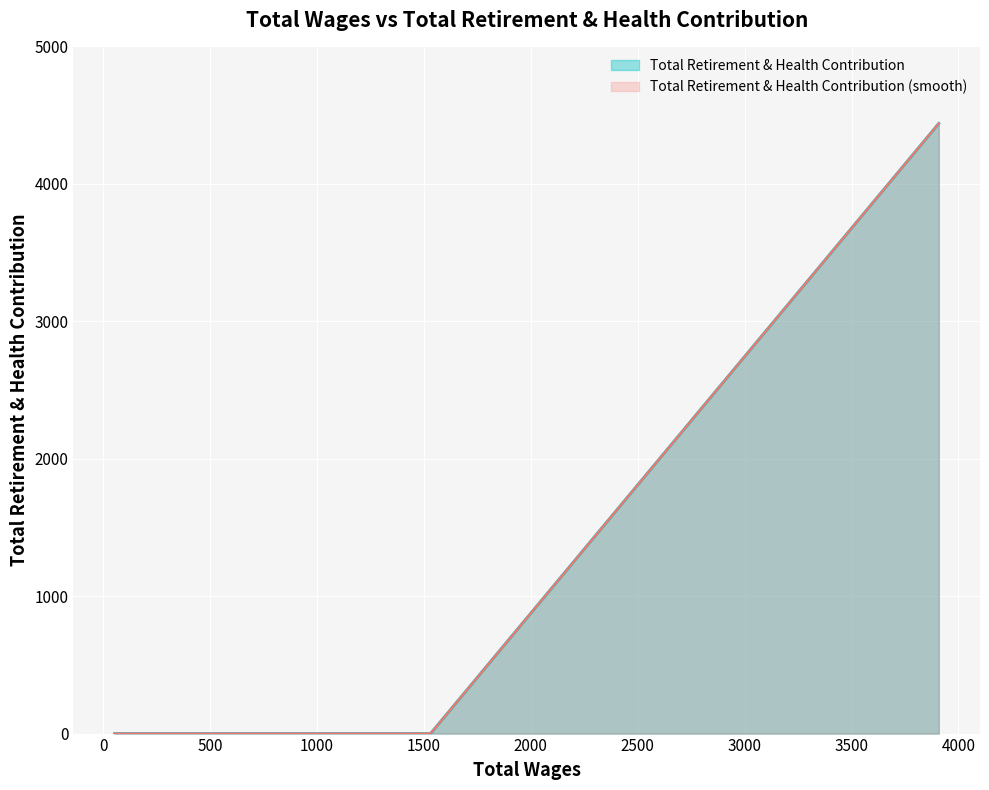

Reading right to left, extract all data points from this chart.

0.0	0.0	4440.1